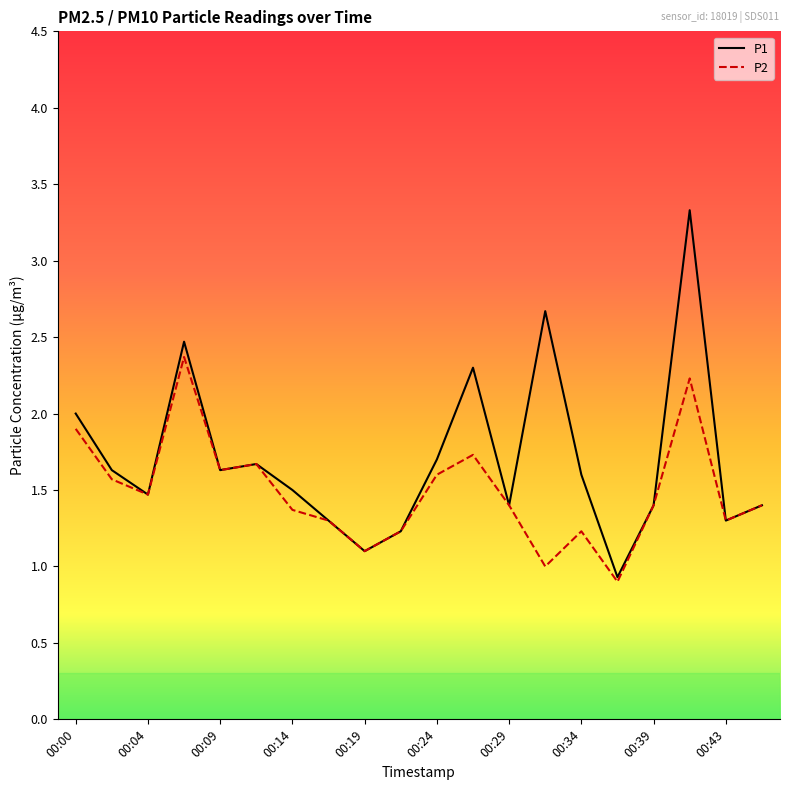

What is the difference between the maximum and second lowest values in the P1 series?

2.2